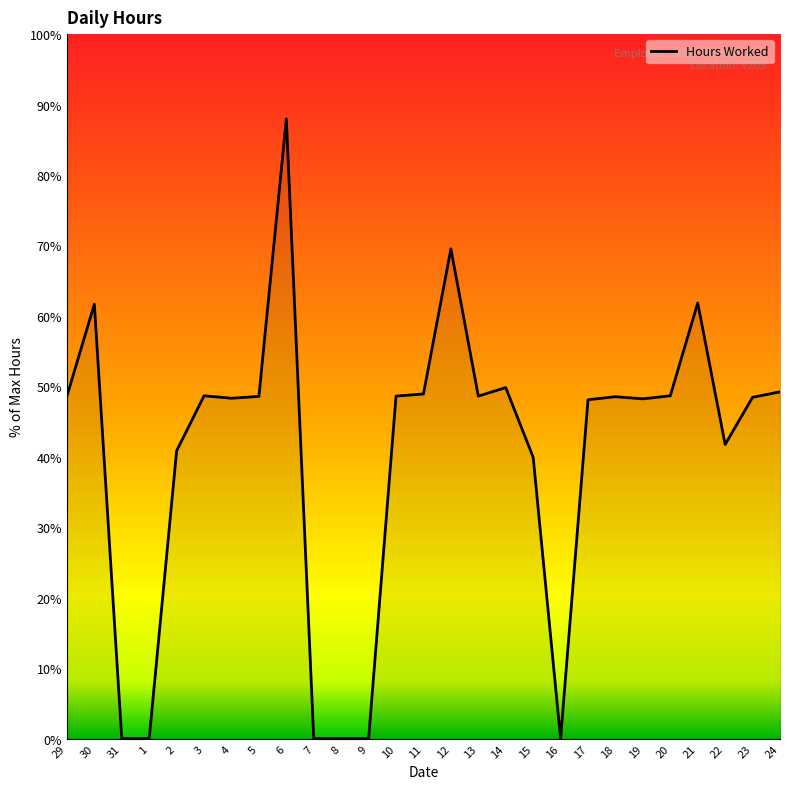

The chart shows a value of 48.2 at 19. True or false?

True